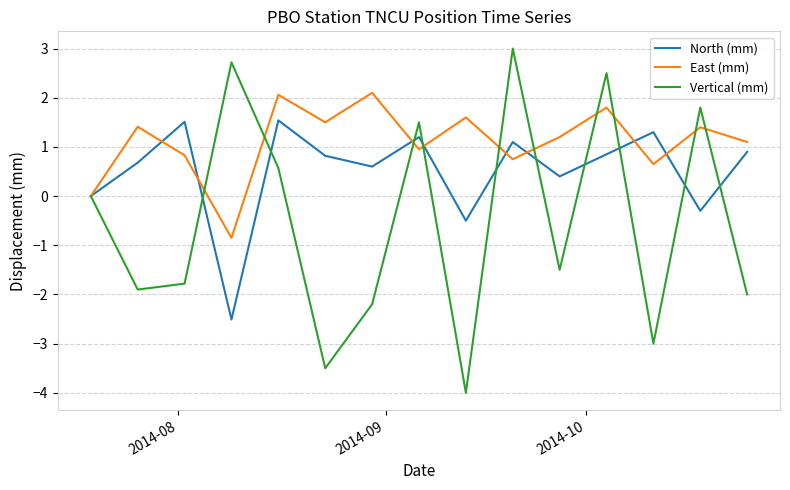

Which series has the largest total across all categories?

East (mm)